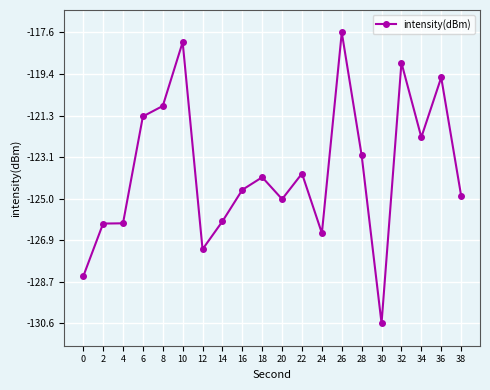

True or false: there are more than 2 points higher than both neighbors.

True